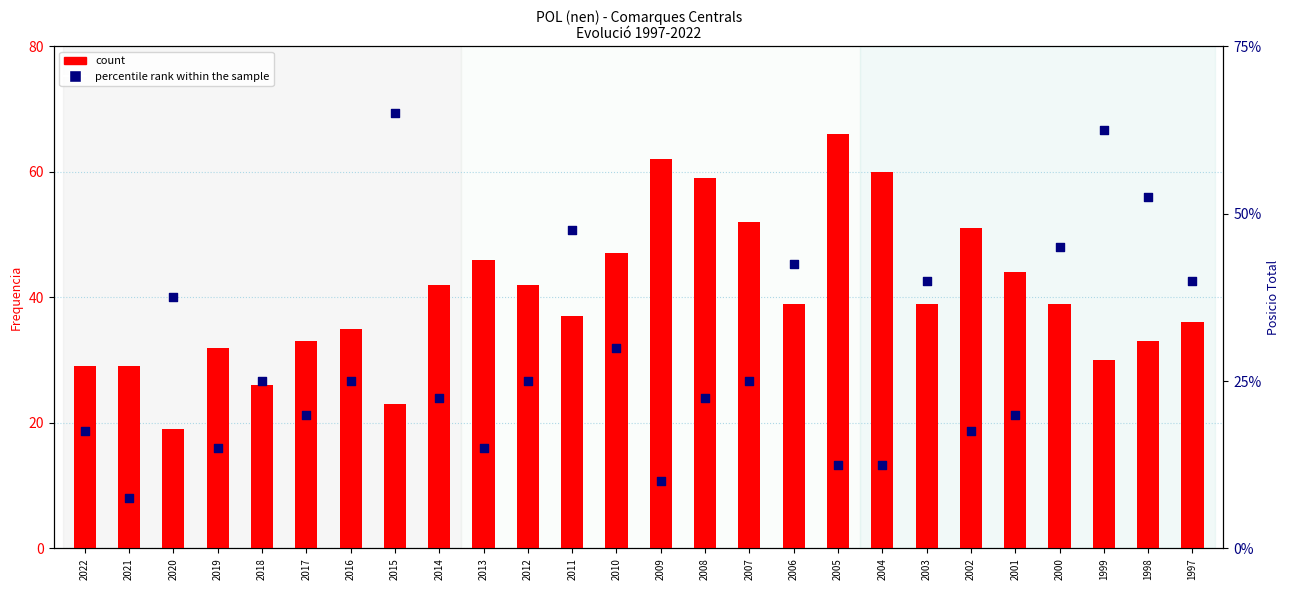

Which series reaches the maximum Y coordinate?

count